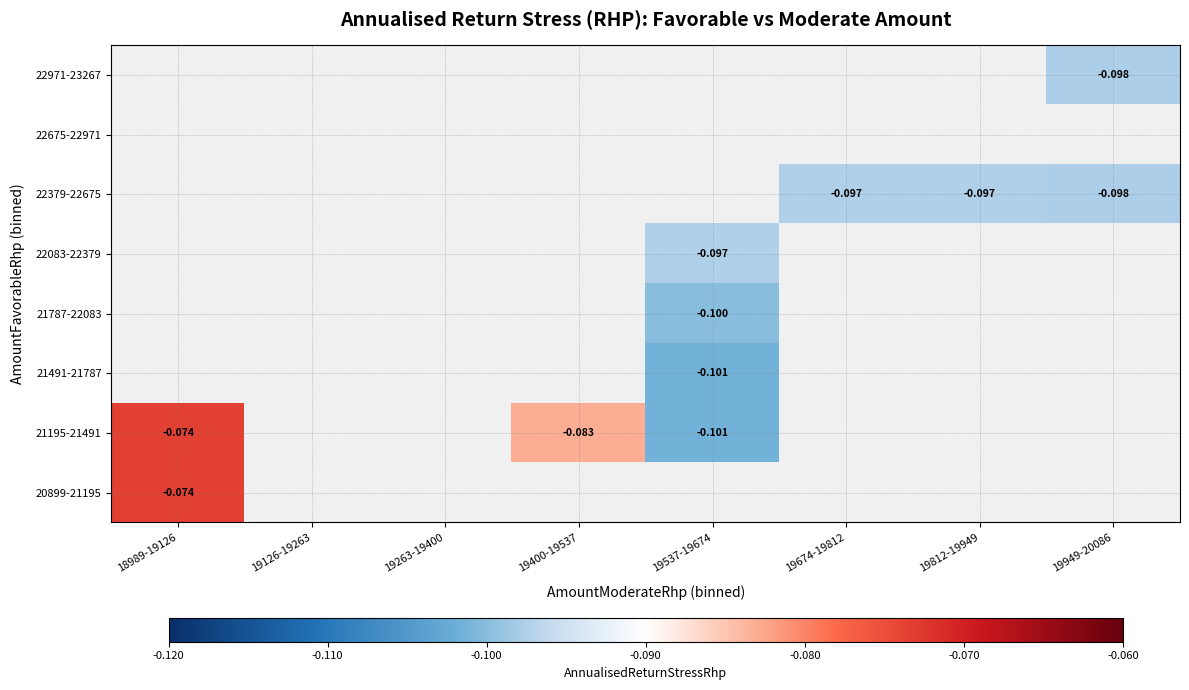

Between 19126-19263 and 19949-20086, which is larger?

19949-20086